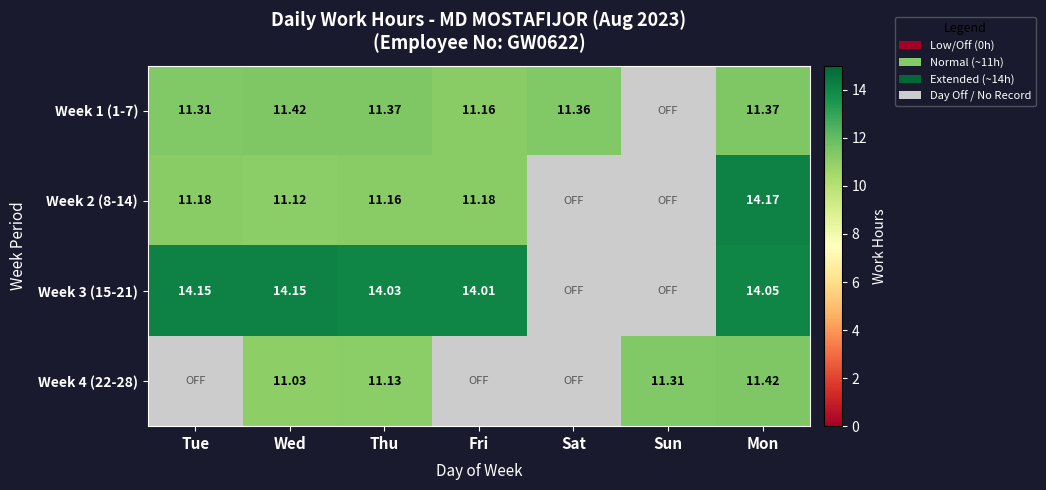

Is the value of Week 3 (15-21) at Wed greater than the value of Week 1 (1-7) at Sun?

No